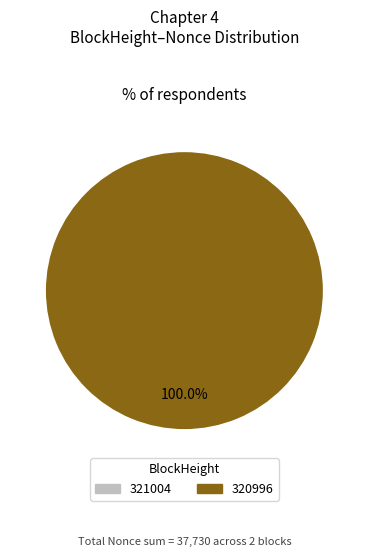

To the nearest percent, what is the average slice percentage?

50%